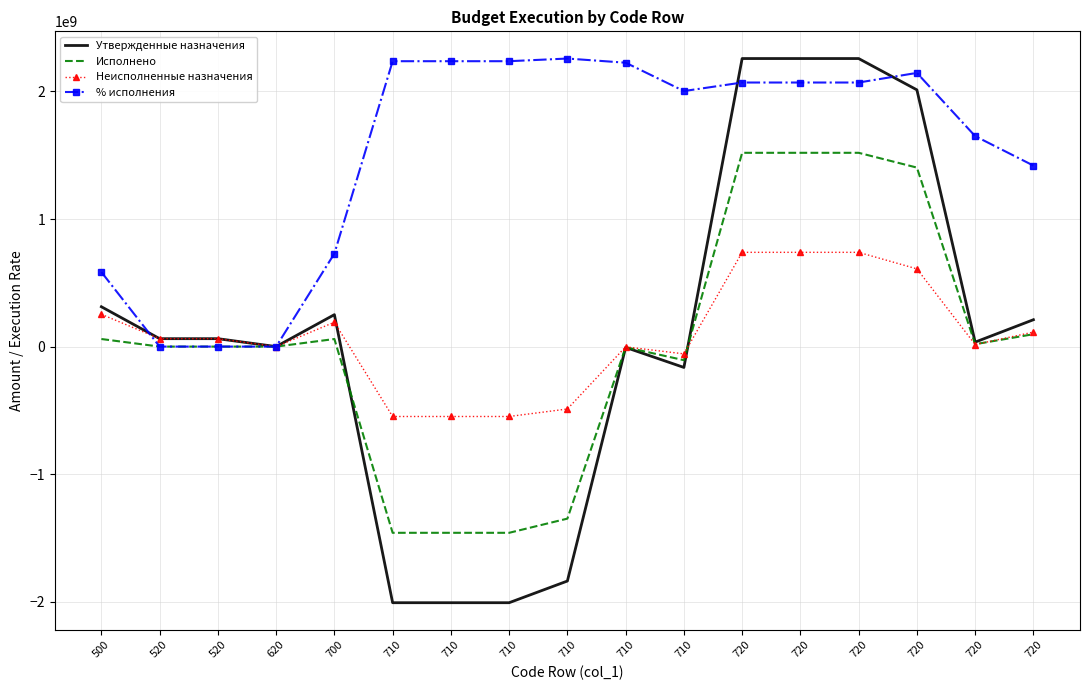

At which category is the sum across all series the highest?

720